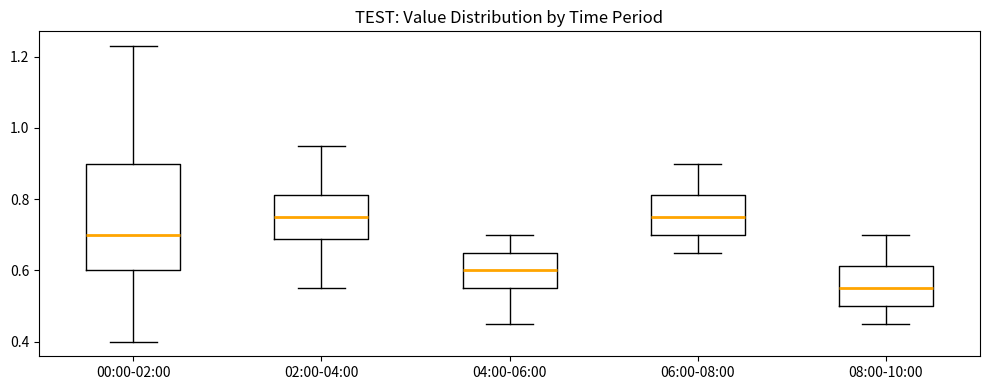

Which box is the tallest, from its lower edge to its upper edge?

00:00-02:00